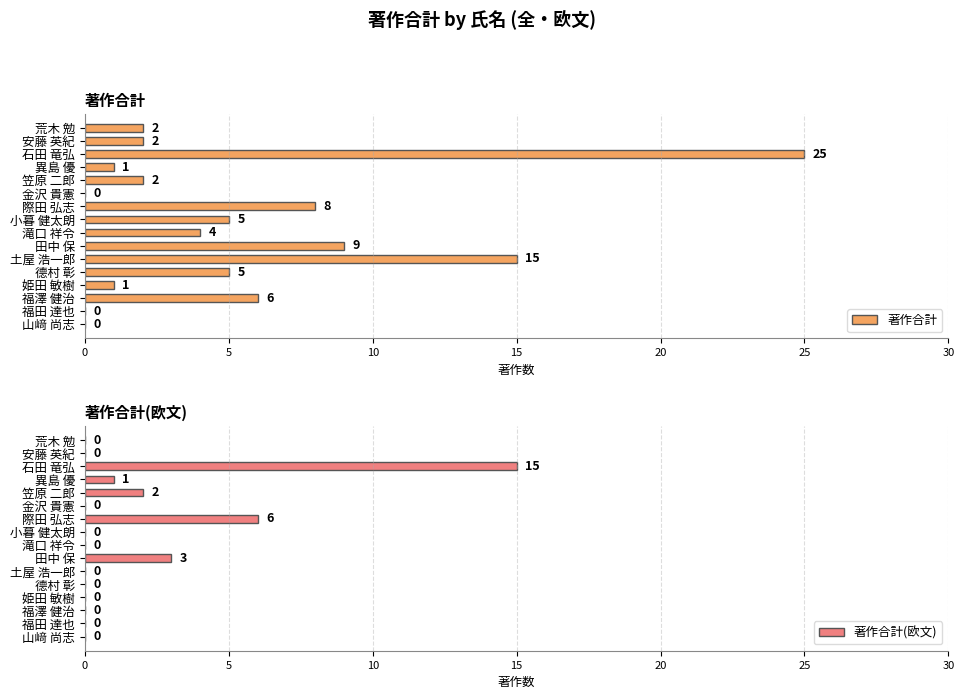

At which label is 著作合計(欧文) closest to 7?

際田 弘志